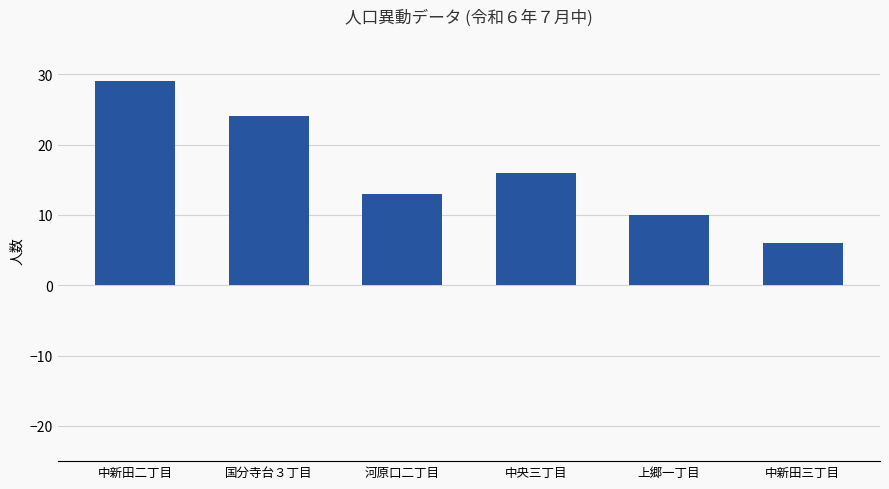

What is the smallest value displayed?

6